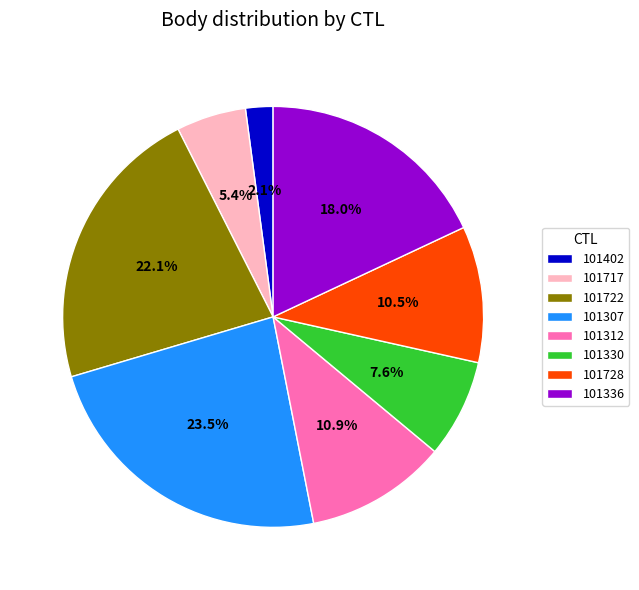

Which slice is the smallest?

101402